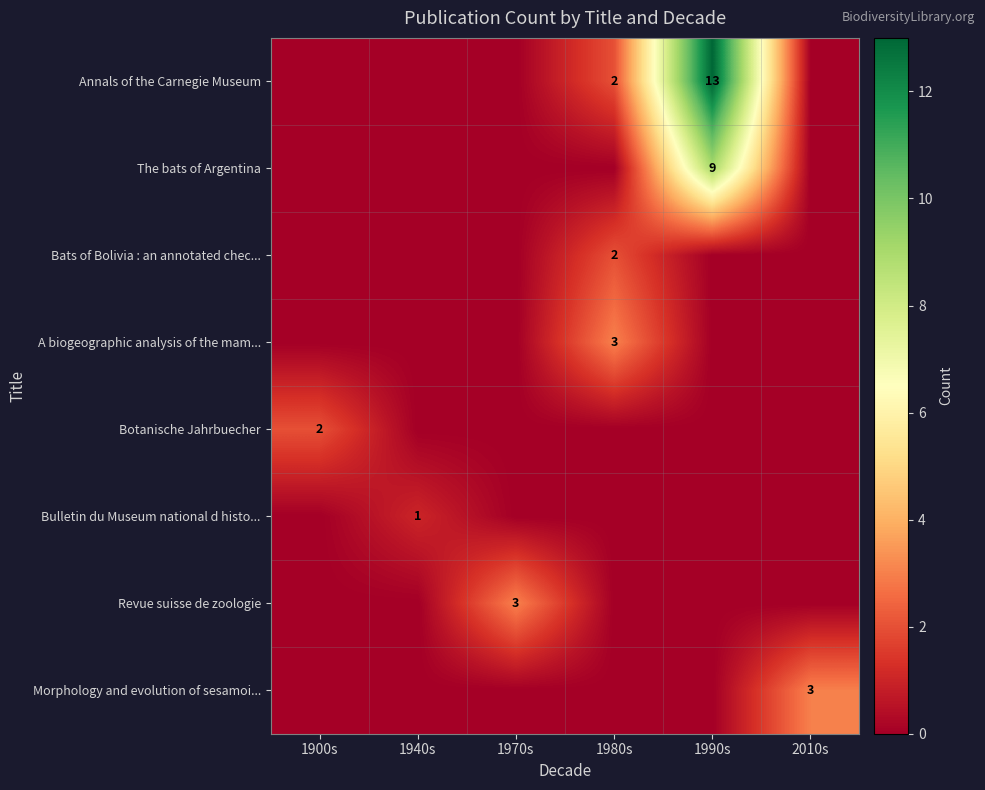

Is it true that The bats of Argentina equals 9 at 1990s?

True